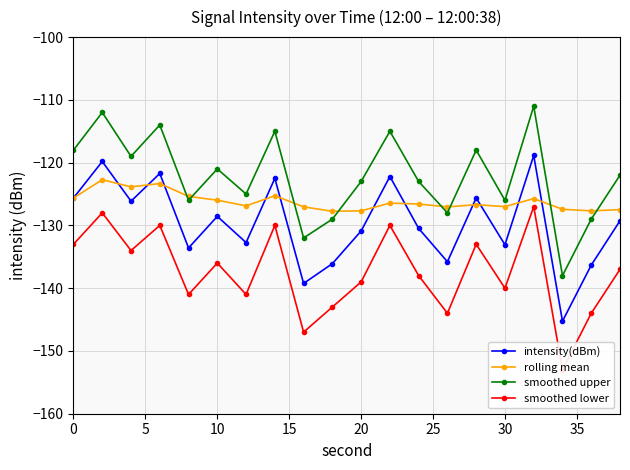

How many intersections are there between smoothed upper and rolling mean?

8